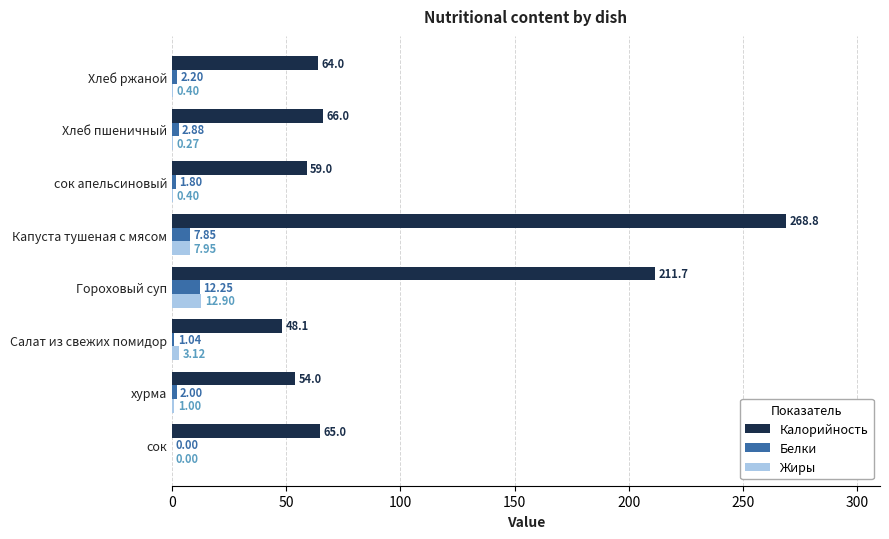

At which label does Белки reach its peak?

Гороховый суп